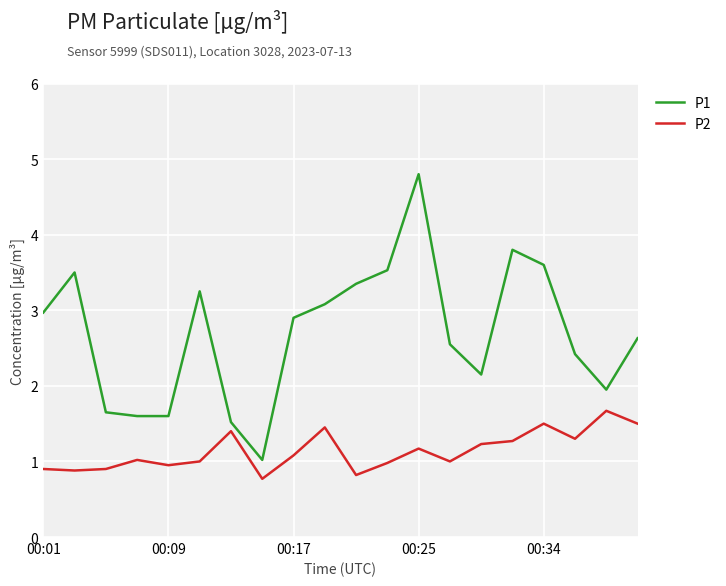

Which series has the largest range (max minus min)?

P1